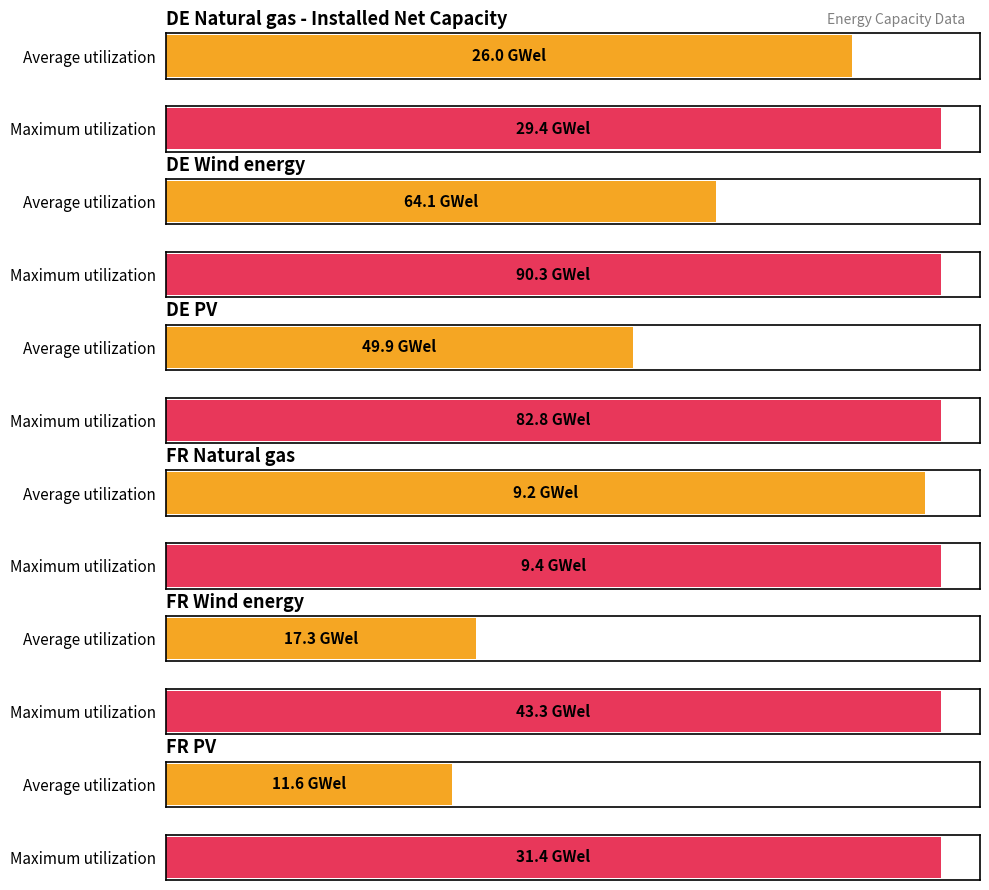

How many bars are there in each group?

2